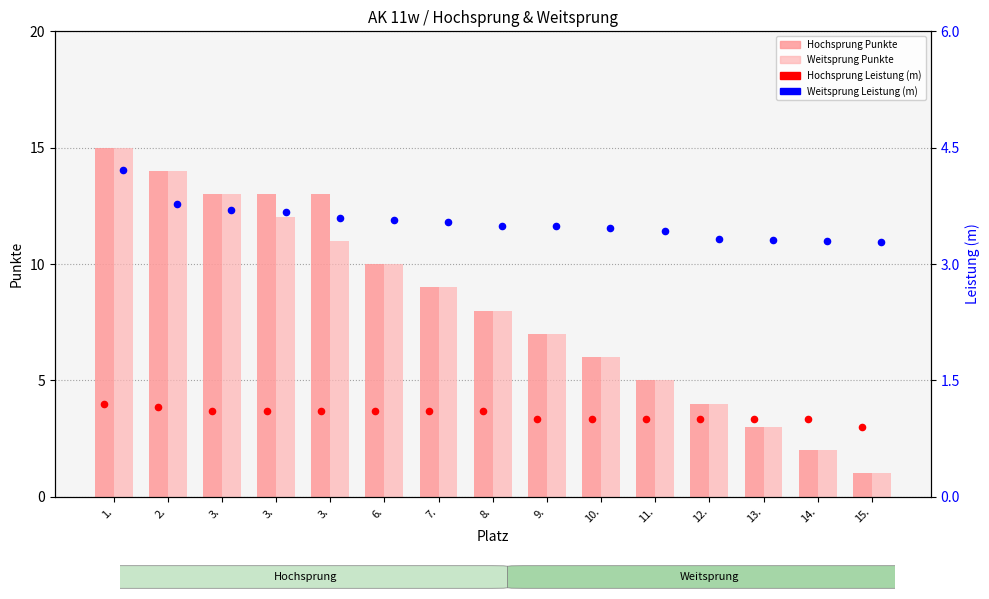

Which series reaches the minimum Y coordinate?

Hochsprung Leistung (m)